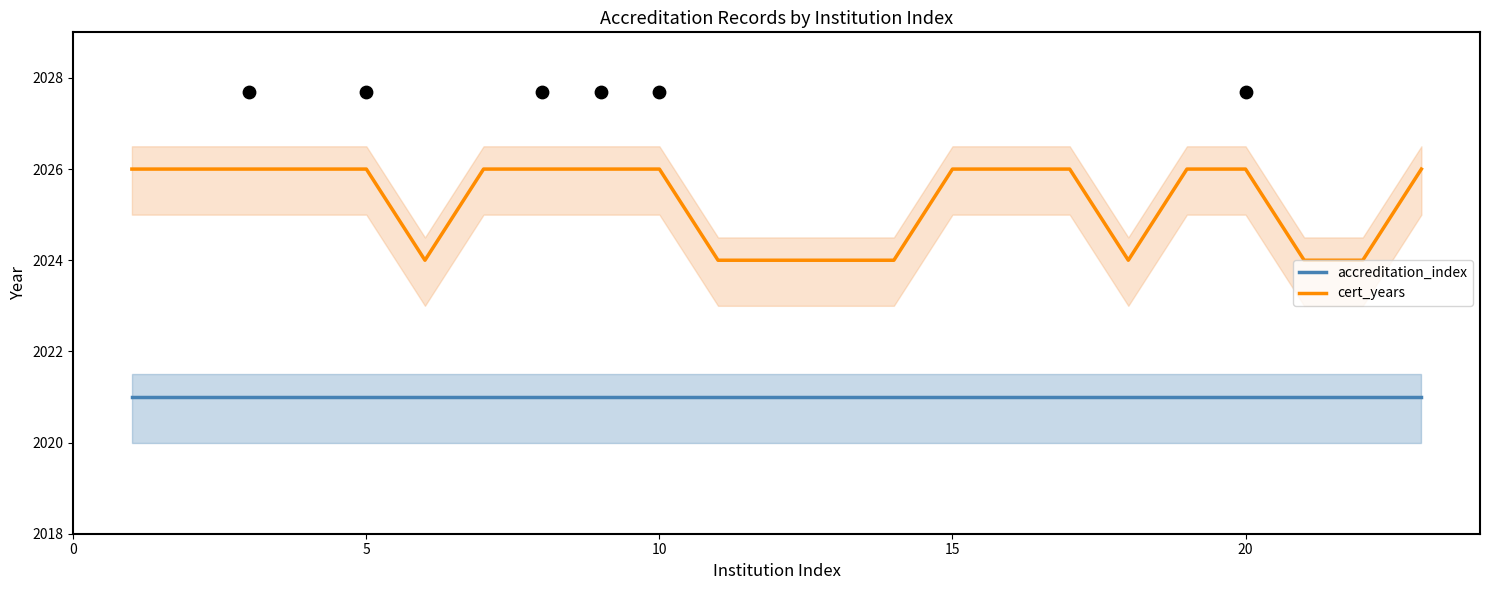

Which series reaches the maximum Y coordinate?

cert_years